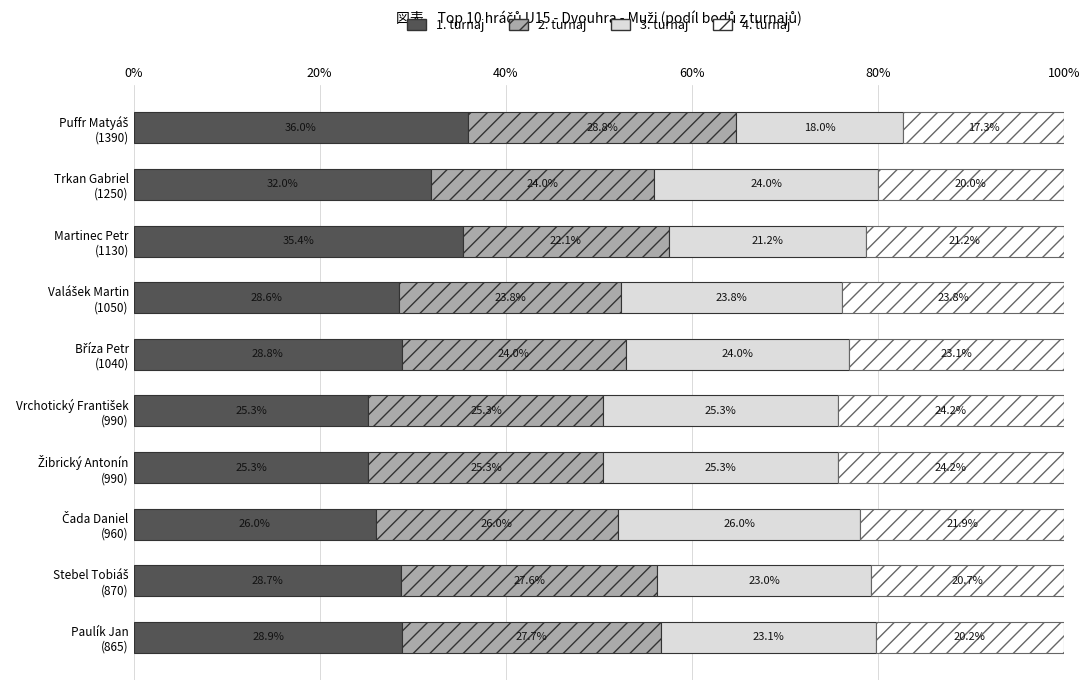

What is the minimum value for 1. turnaj?

25.3